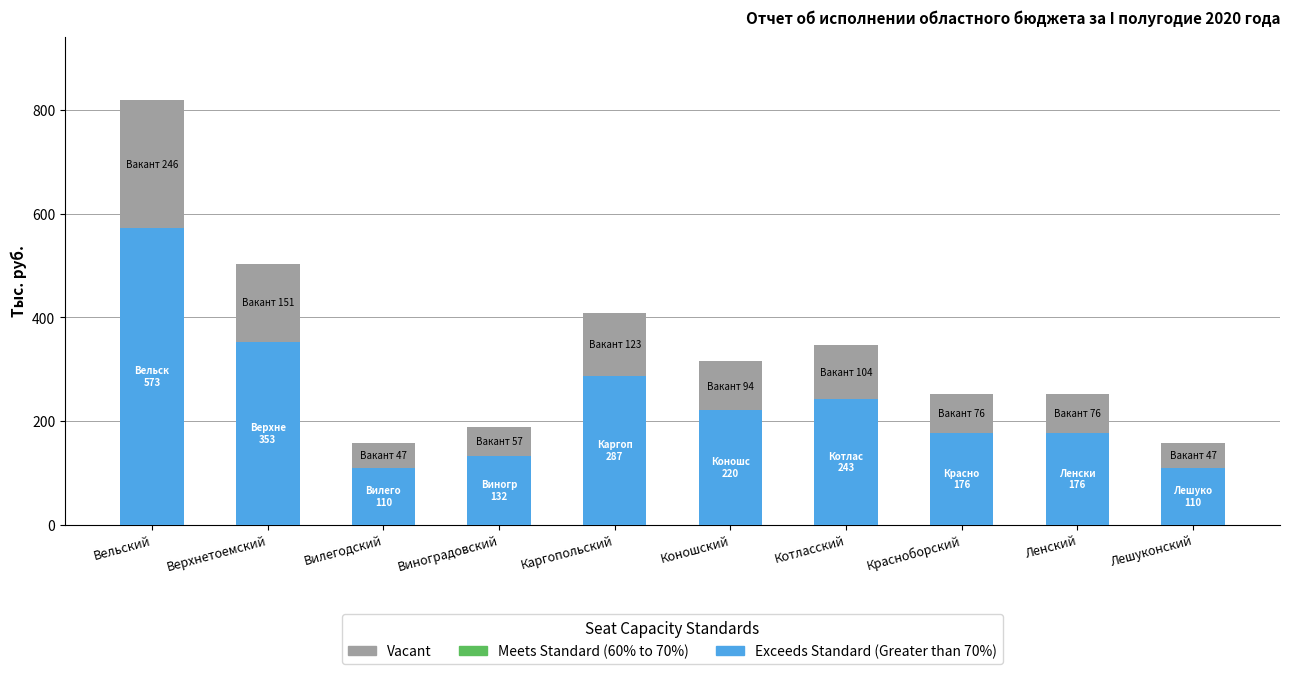

At which category is the sum across all series the highest?

Вельский